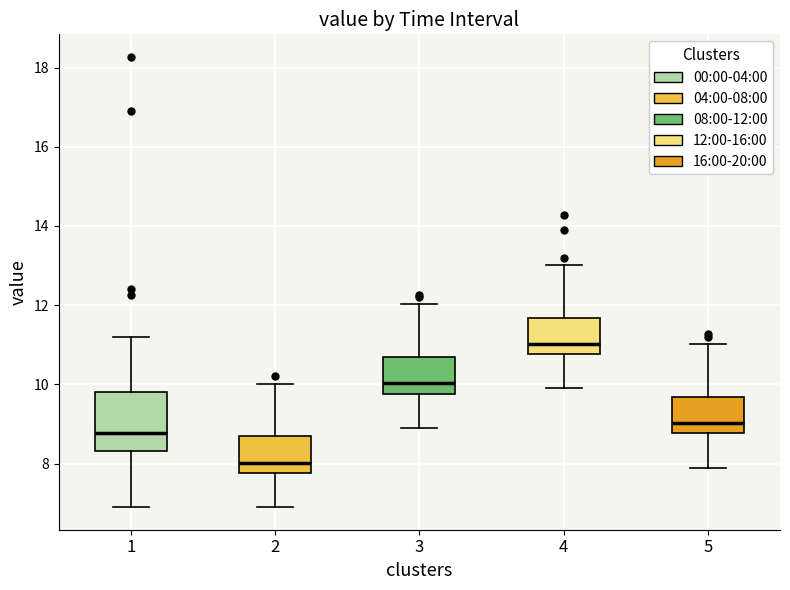

Comparing the boxes themselves (not the whiskers), which one is the tallest?

1